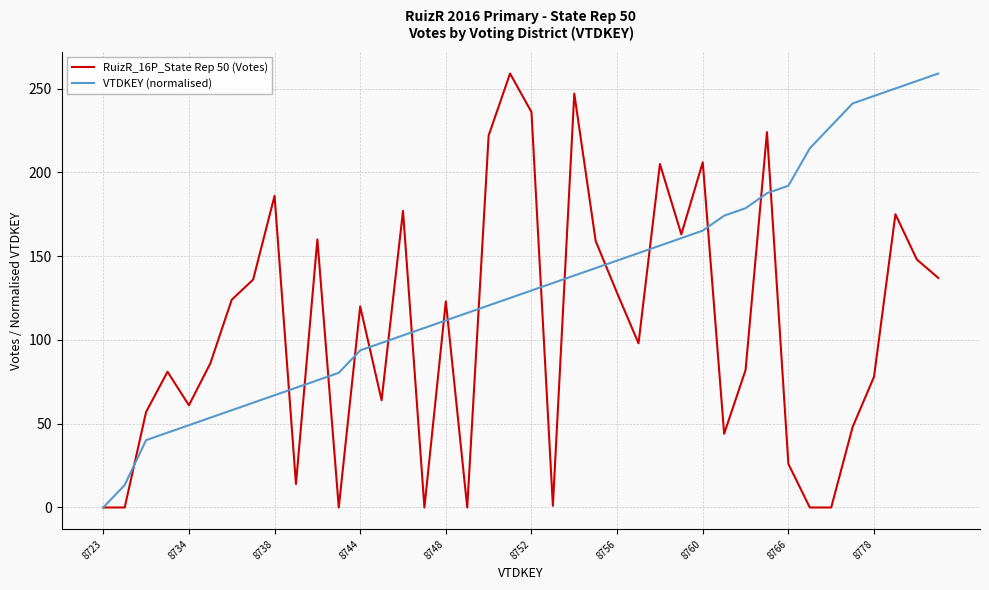

Which series has the largest total across all categories?

VTDKEY (normalised)